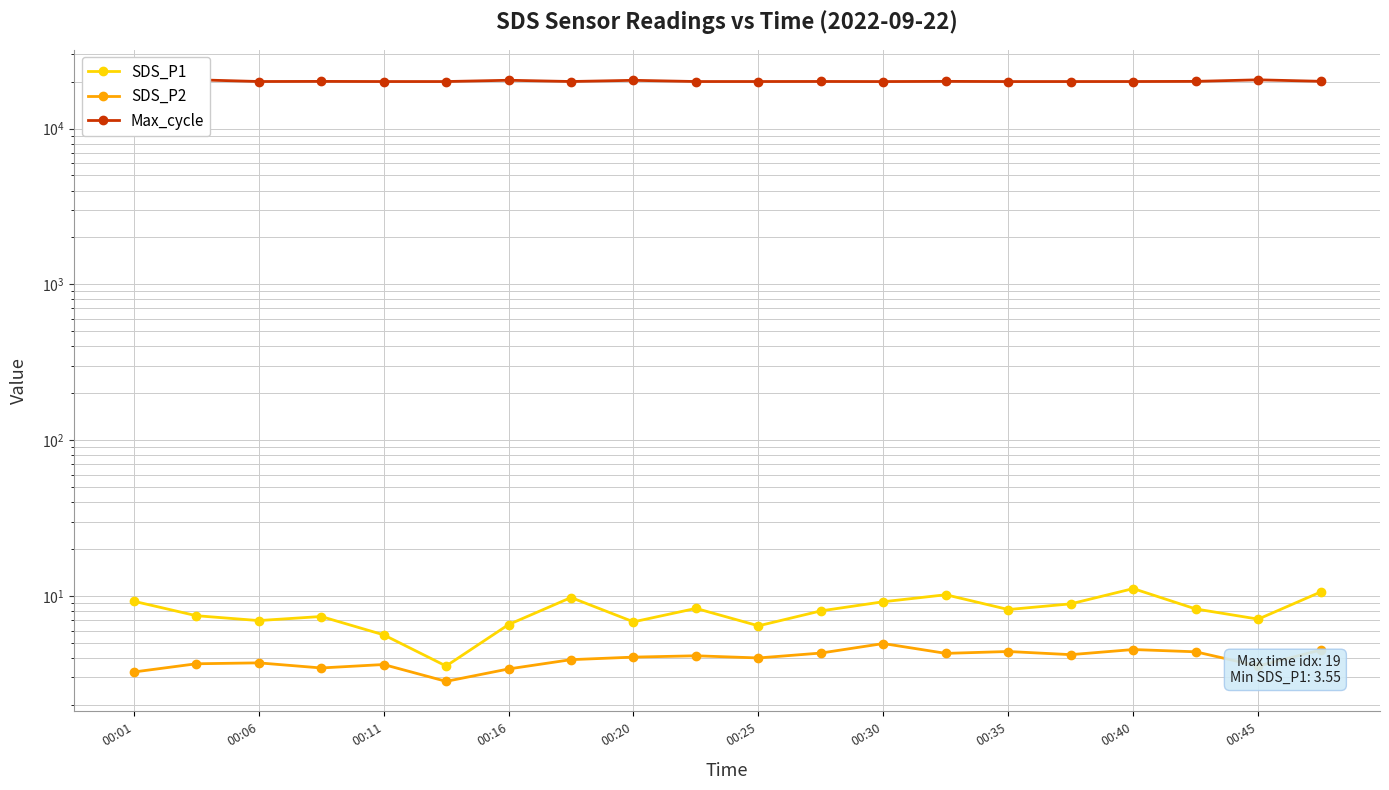

How many distinct data groups are displayed?

3